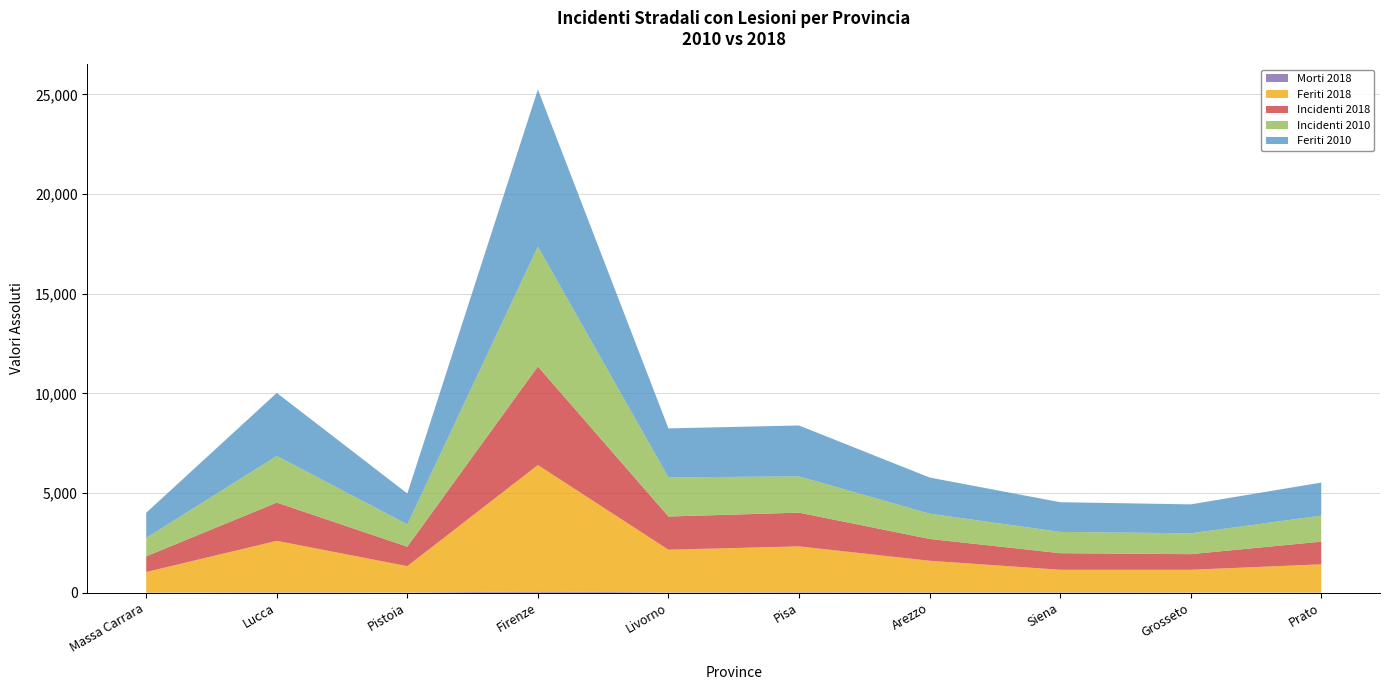

Reading right to left, extract all data points from this chart.

Incidenti 2010: 1307	1046	1068	1268	1819	1964	6011	1120	2340	922
Incidenti 2018: 1136	783	831	1094	1692	1664	4942	975	1918	788
Feriti 2010: 1657	1452	1490	1813	2553	2457	7887	1548	3163	1264
Feriti 2018: 1414	1137	1133	1585	2300	2141	6342	1322	2583	1028
Morti 2018: 14	17	22	22	28	20	66	15	22	13